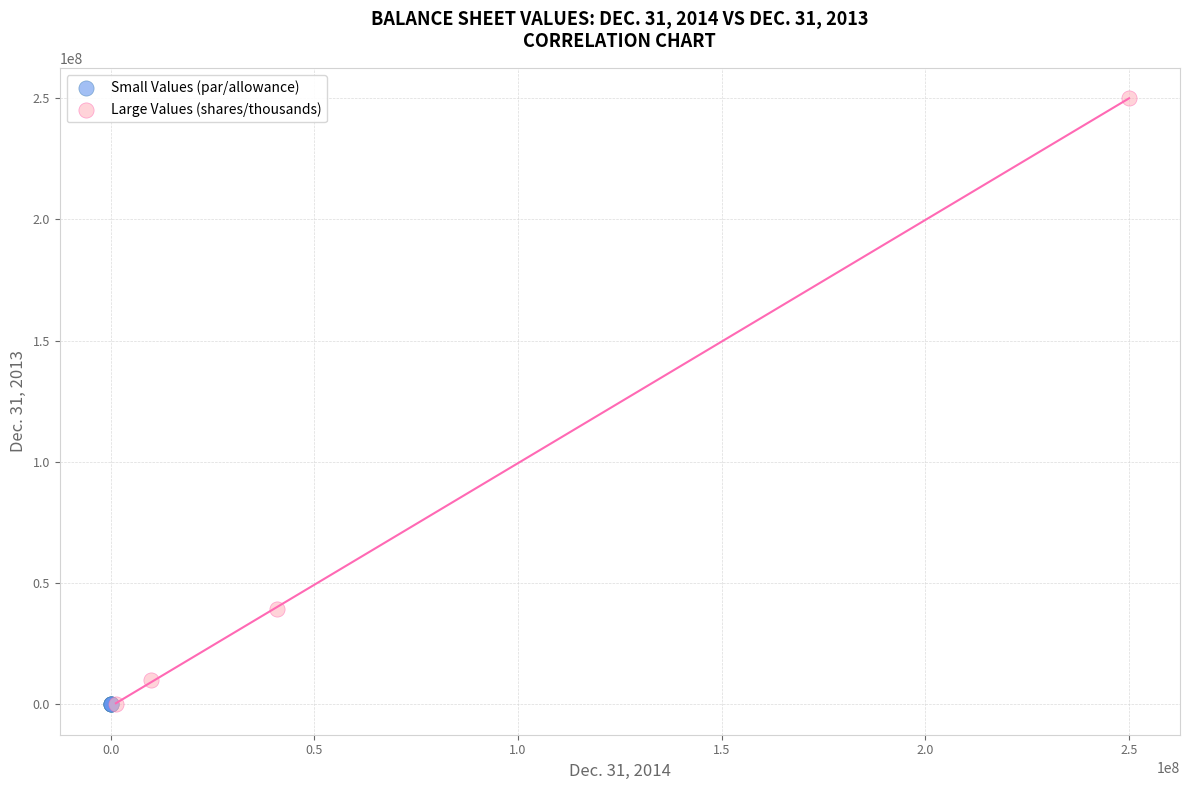

Which series has the widest spread of Y values?

Large Values (shares/thousands)